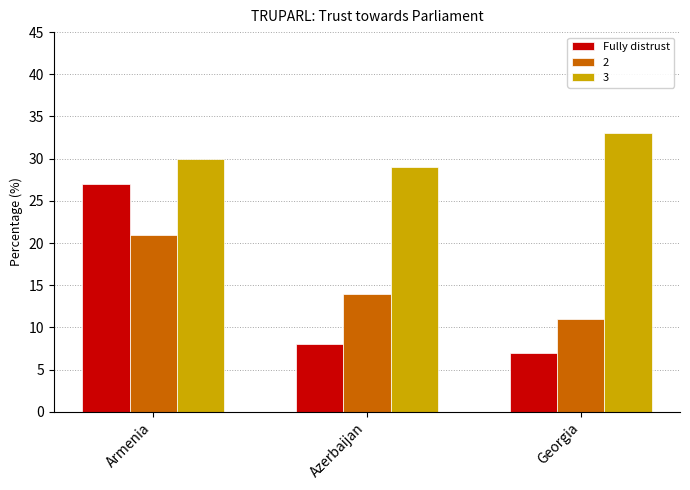

Which series has the widest spread of values?

Fully distrust